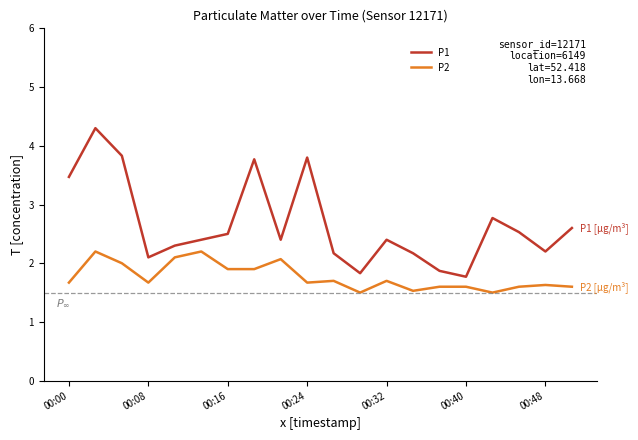

Which series has the widest spread of values?

P1